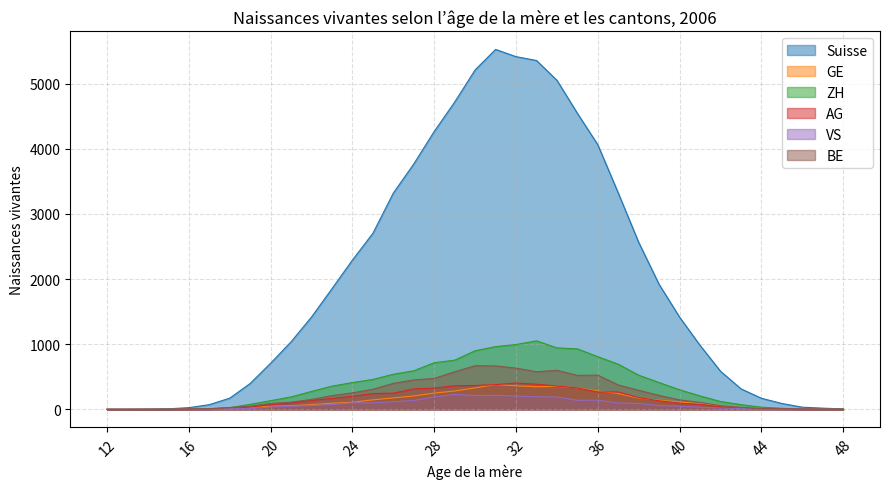

How many interior local valleys does the BE series have?

3